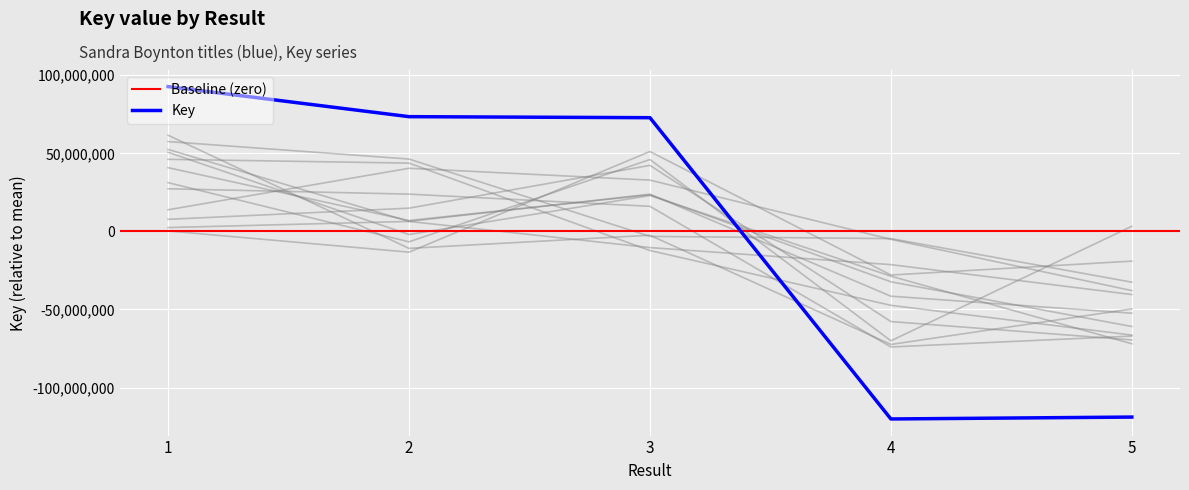

What is the difference between the values at 4 and 3?

192908005.0